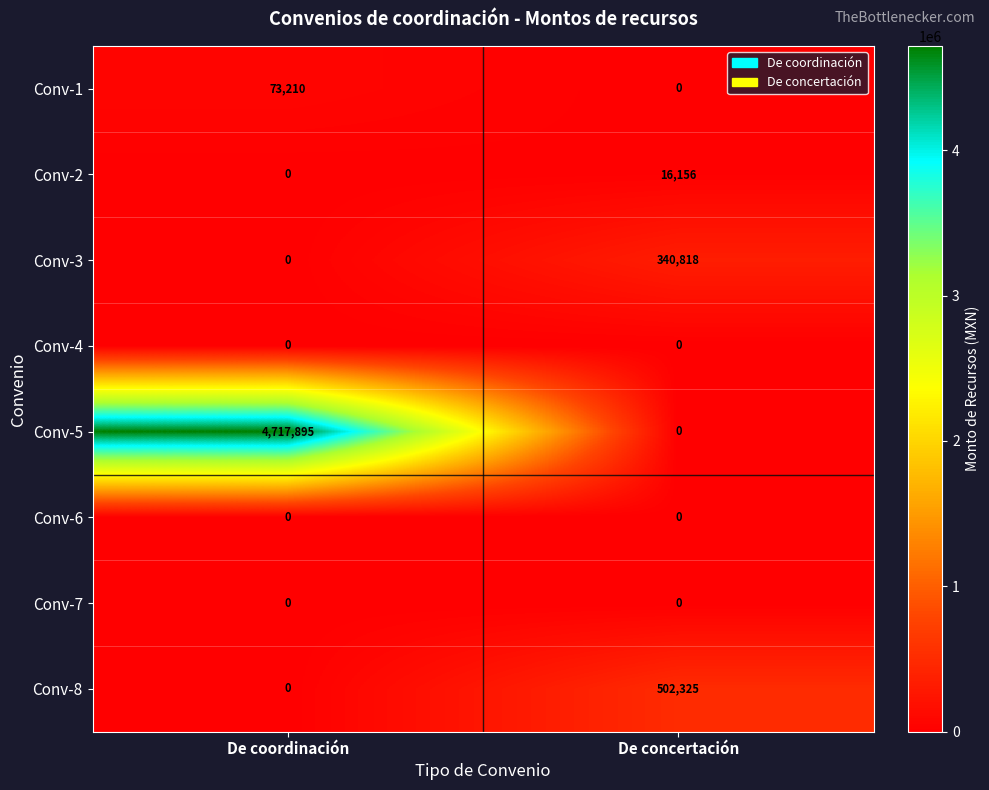

True or false: Conv-2 has a value of 16156 at De concertación.

True